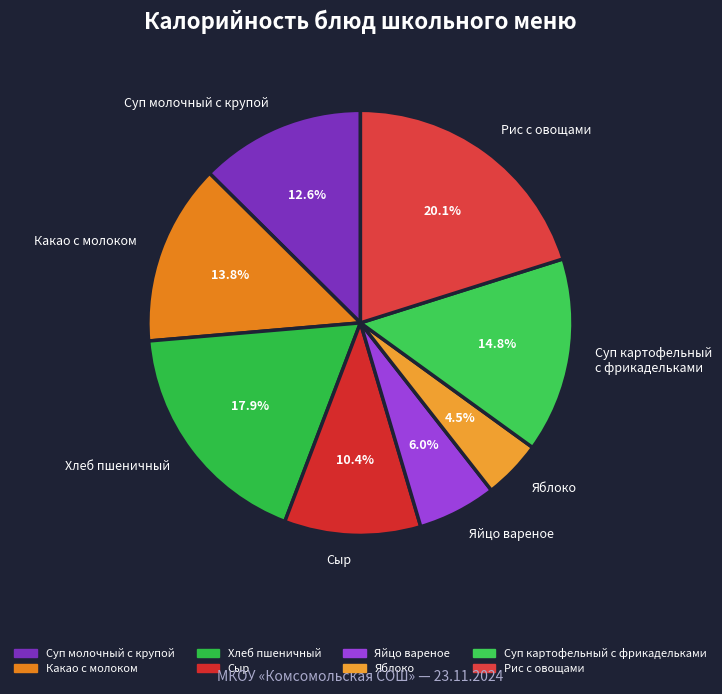

To the nearest percent, what is the average slice percentage?

12%